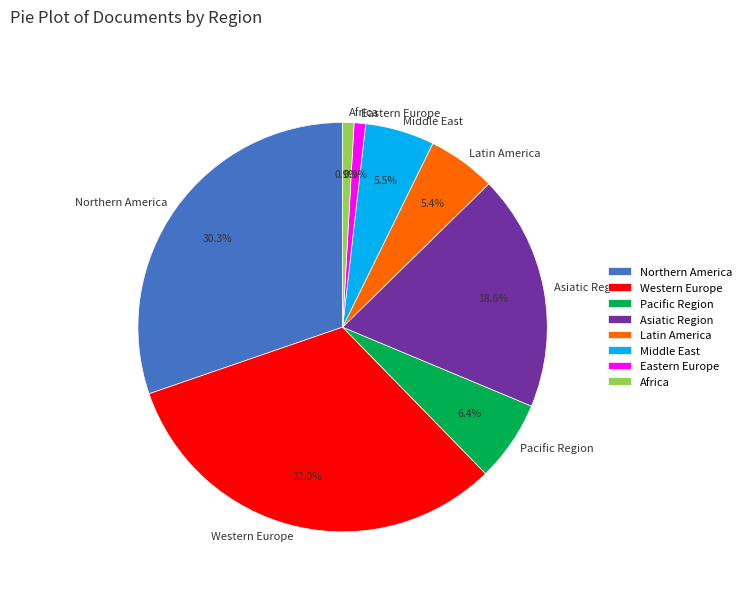

Does Middle East represent more than half of the total?

No